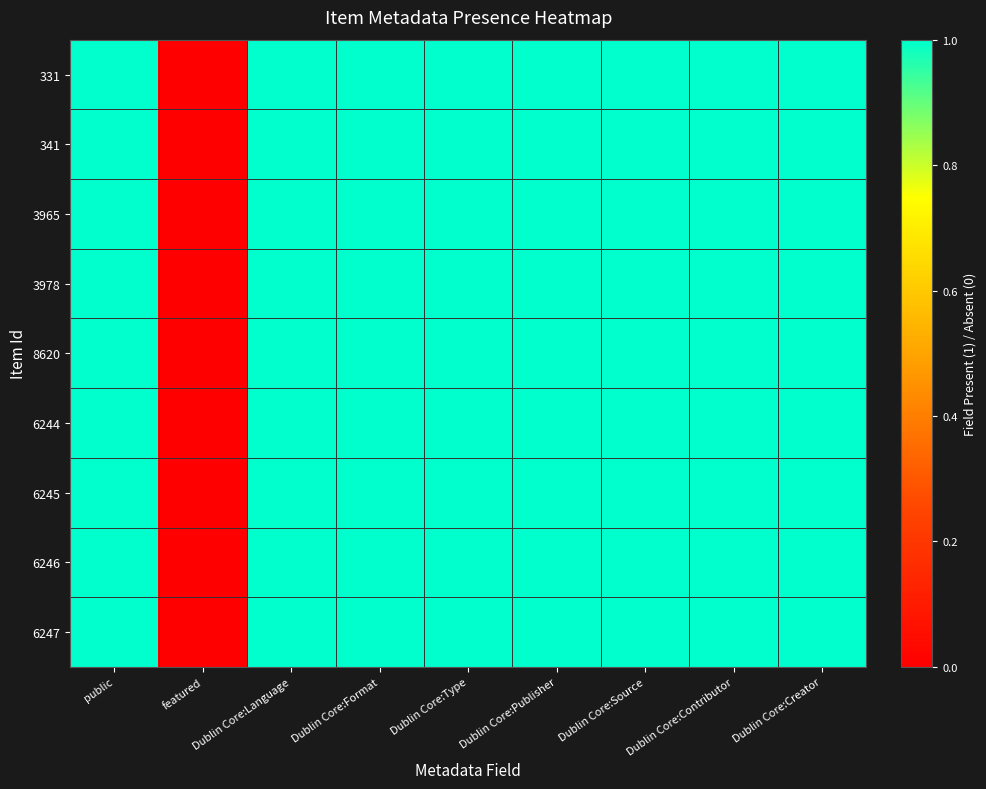

Between Dublin Core:Creator and Dublin Core:Publisher, which is larger?

Dublin Core:Creator